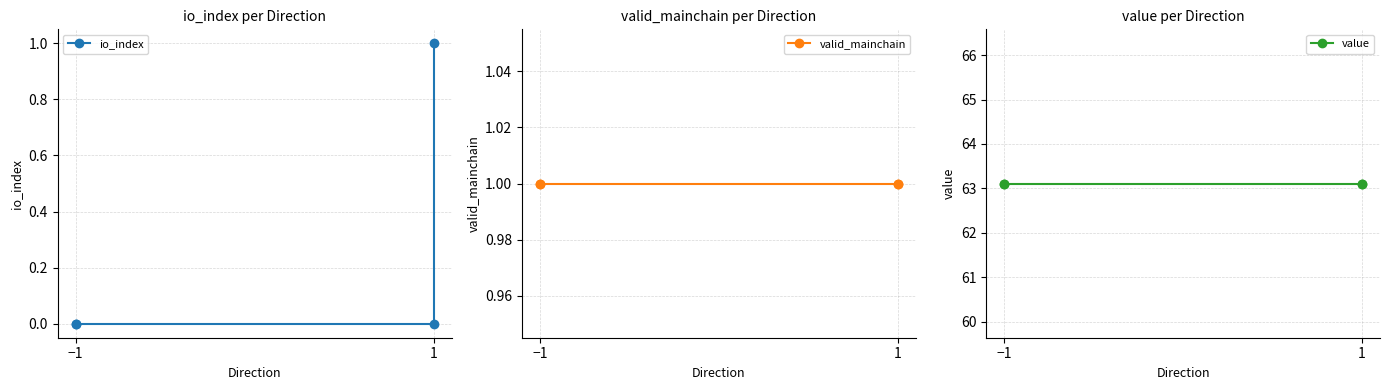

True or false: io_index has more than 2 interior local peaks.

False